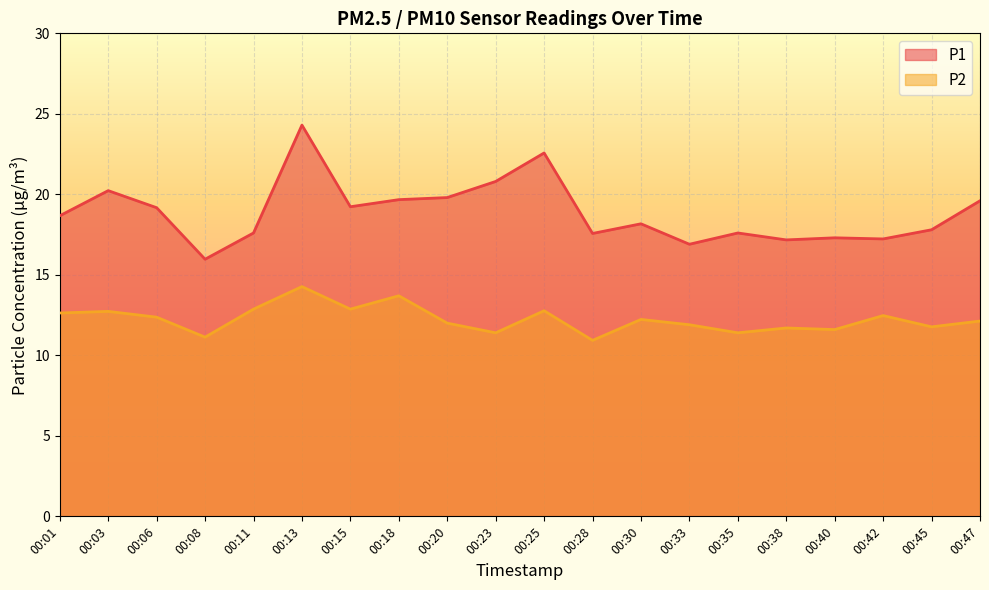

What is the difference between the maximum and minimum values in the P1 series?

8.3